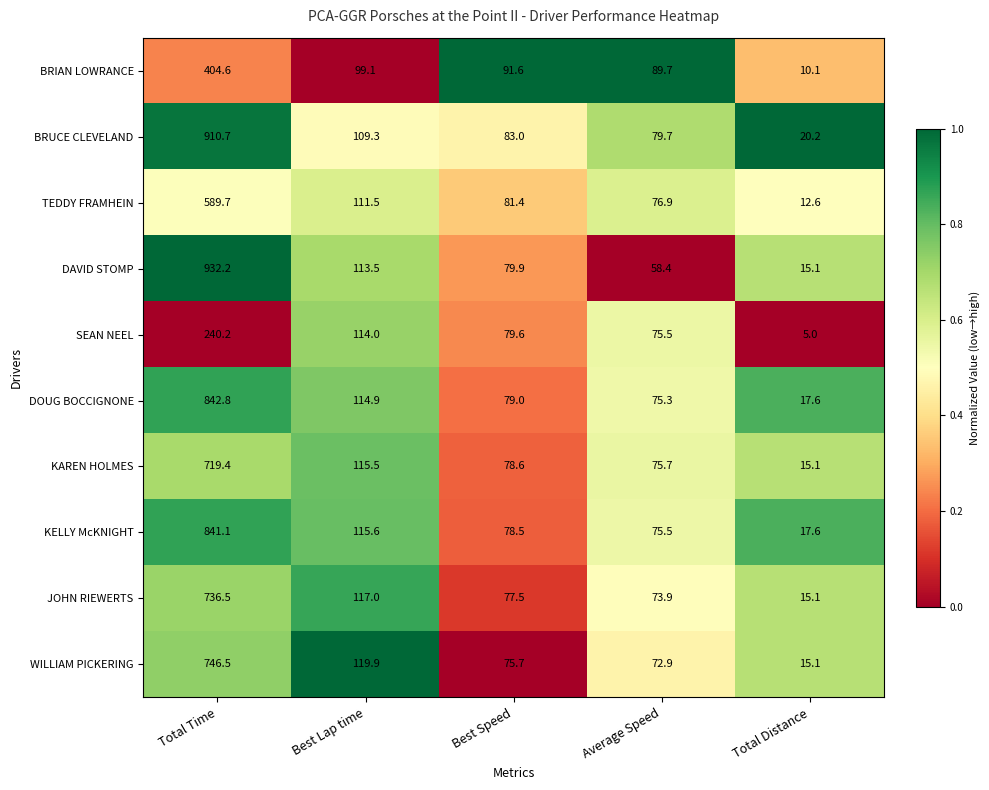

Rank the series at Best Speed from lowest to highest value.

WILLIAM PICKERING, JOHN RIEWERTS, KELLY McKNIGHT, KAREN HOLMES, DOUG BOCCIGNONE, SEAN NEEL, DAVID STOMP, TEDDY FRAMHEIN, BRUCE CLEVELAND, BRIAN LOWRANCE